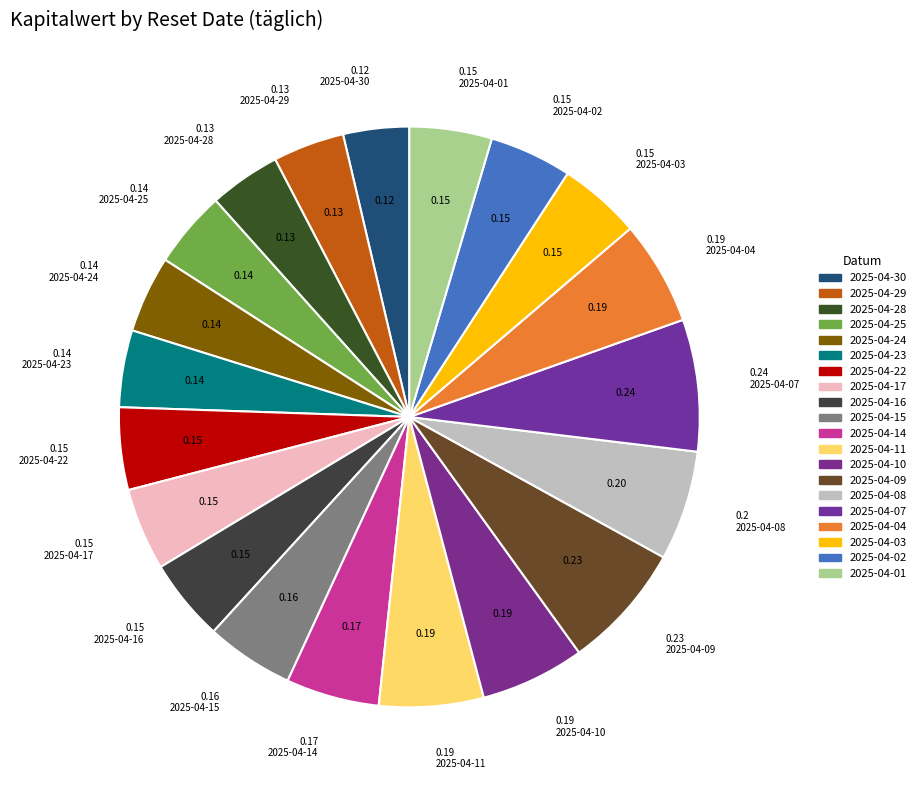

To the nearest percent, what is the combined percentage of 2025-04-17 and 2025-04-01?

9%